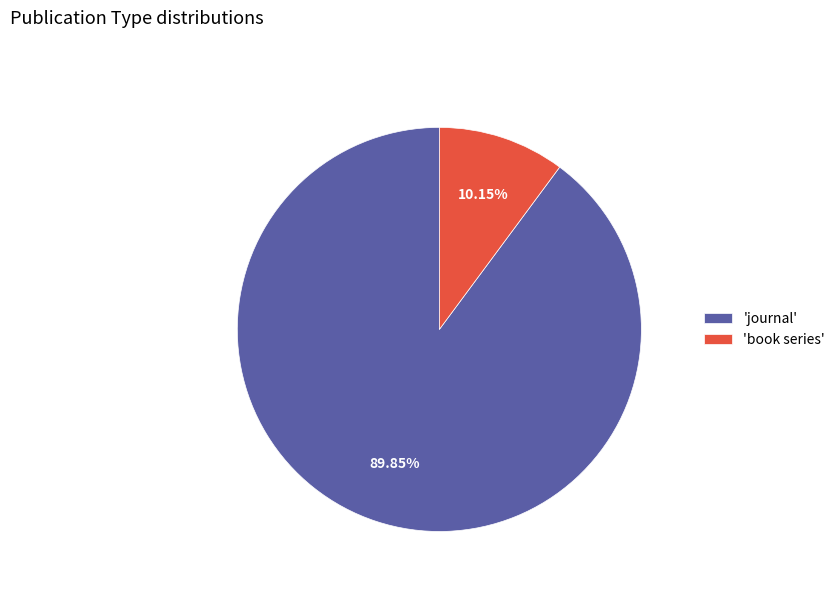

Rank the categories by value from lowest to highest.

'book series', 'journal'